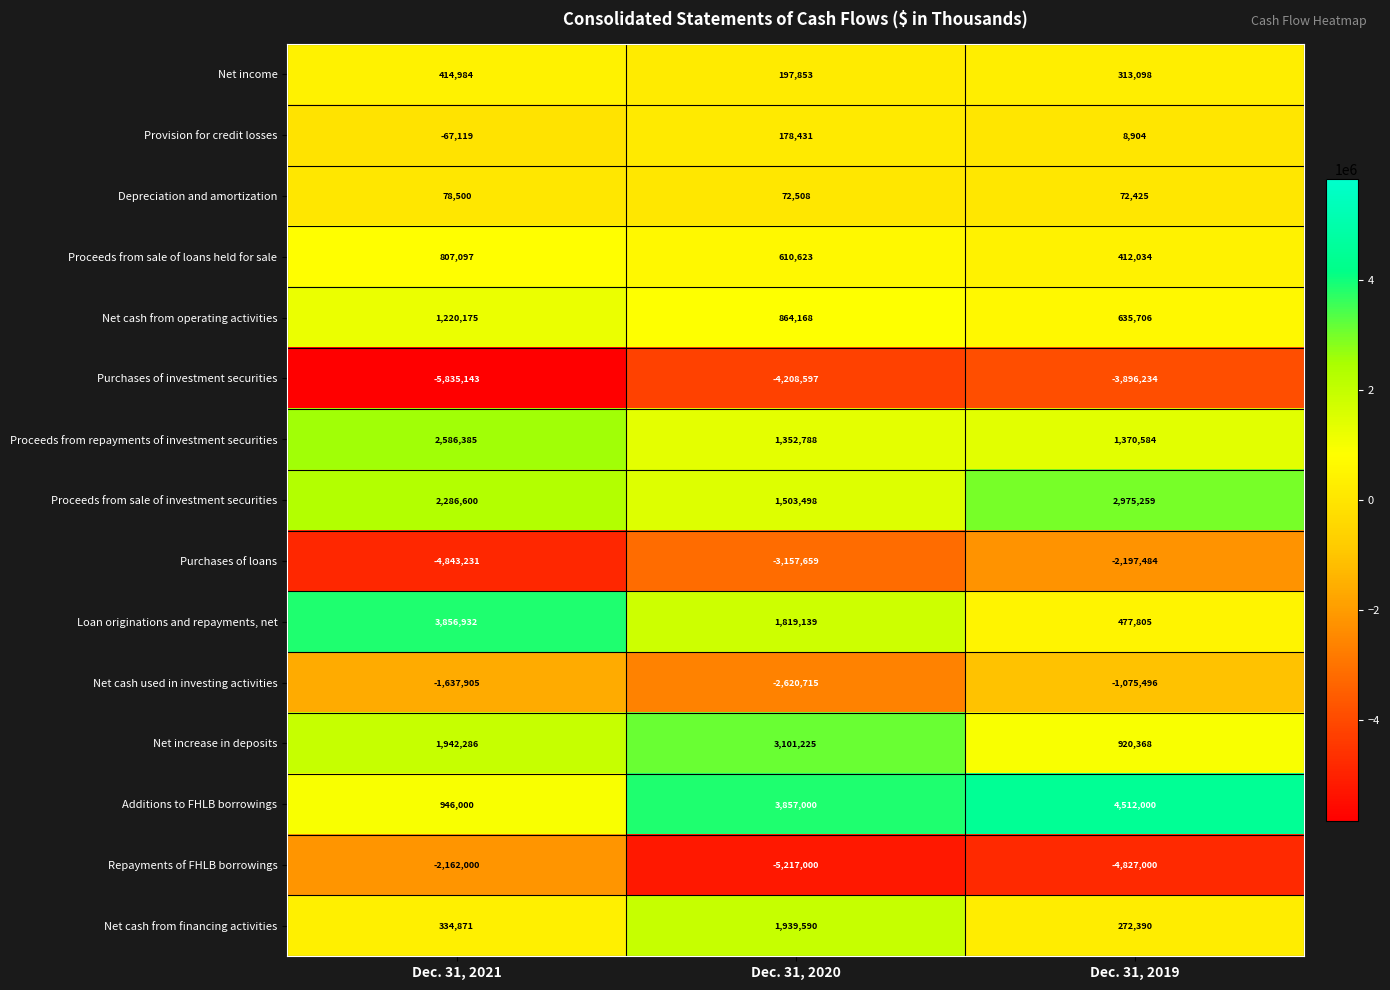

Is it true that Net cash from financing activities equals 151225 at Dec. 31, 2019?

False